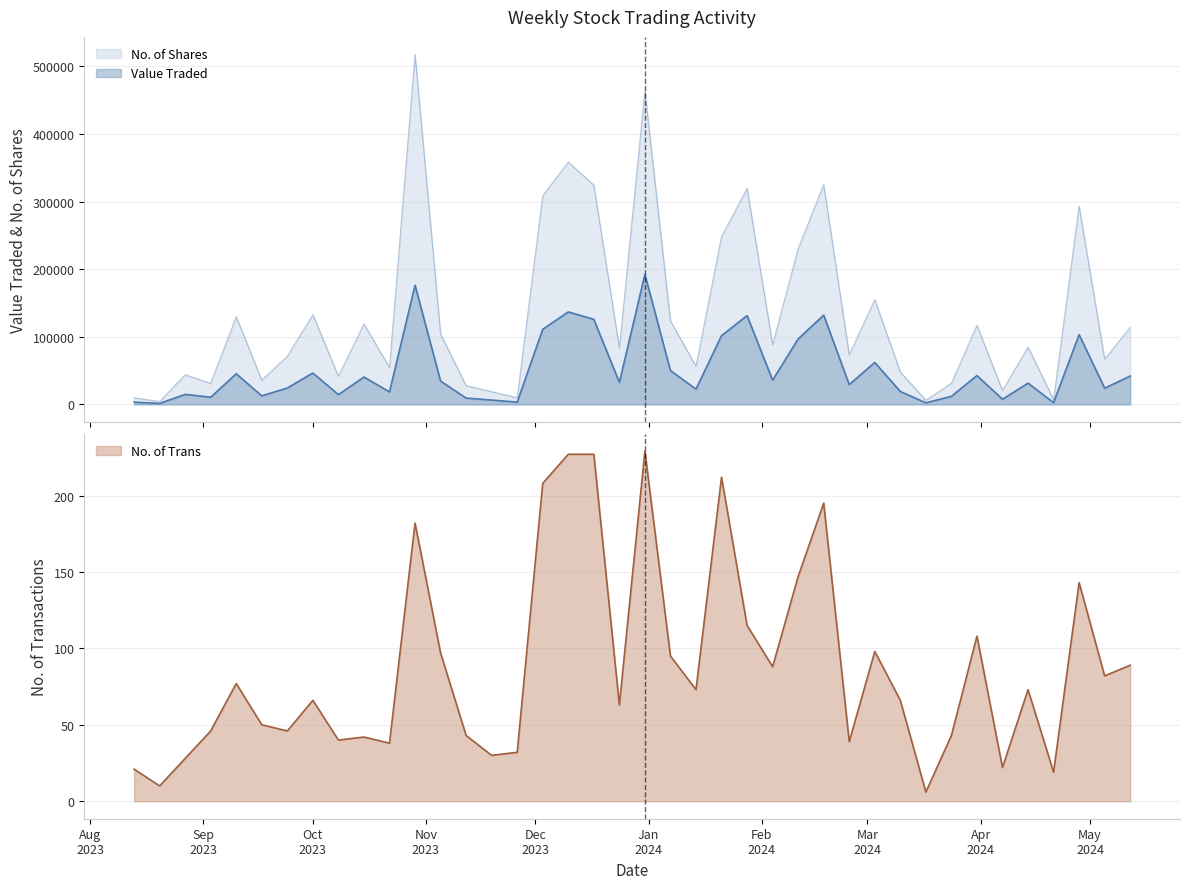

What are all the series names shown in the legend?

Value Traded, No. of Shares, No. of Trans